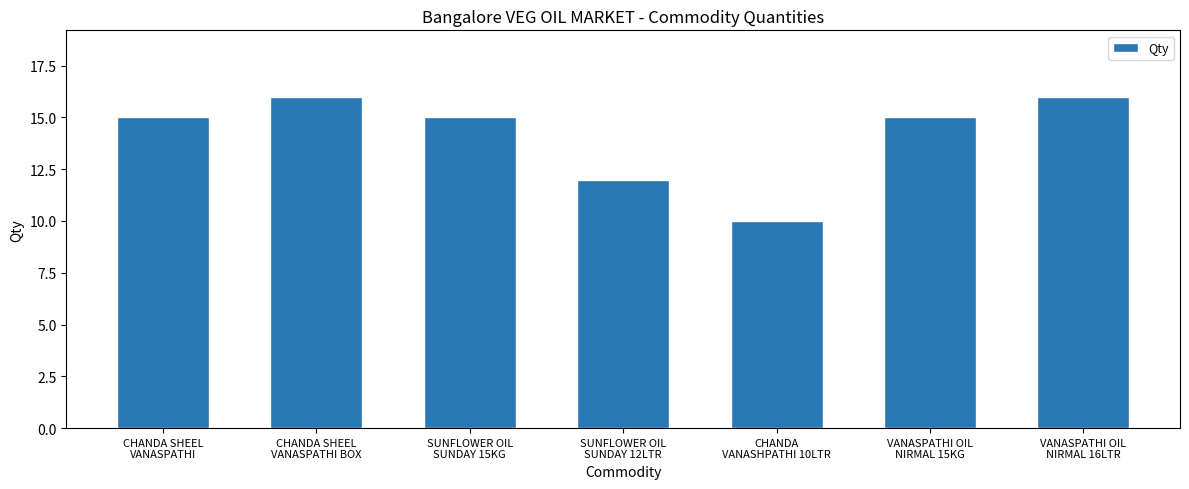

Reading left to right, transcribe all the data shown in this chart.

15	16	15	12	10	15	16